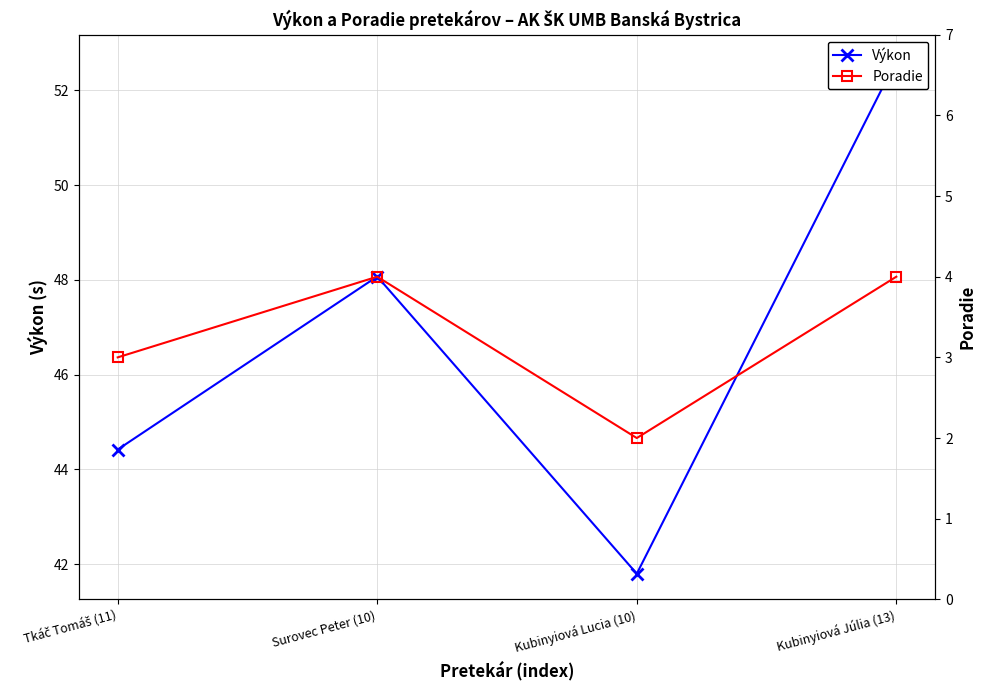

Is the value of Poradie at Tkáč Tomáš (11) greater than the value of Výkon at Tkáč Tomáš (11)?

No